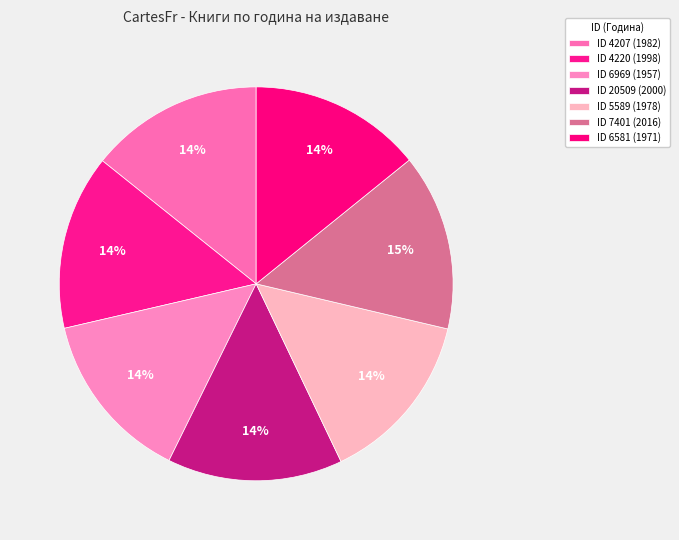

How many segments does this pie chart have?

7